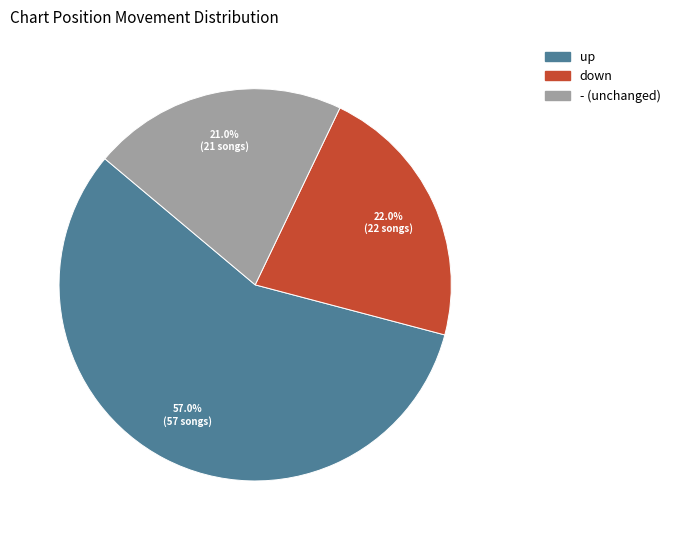

What is the largest slice in the pie chart?

up